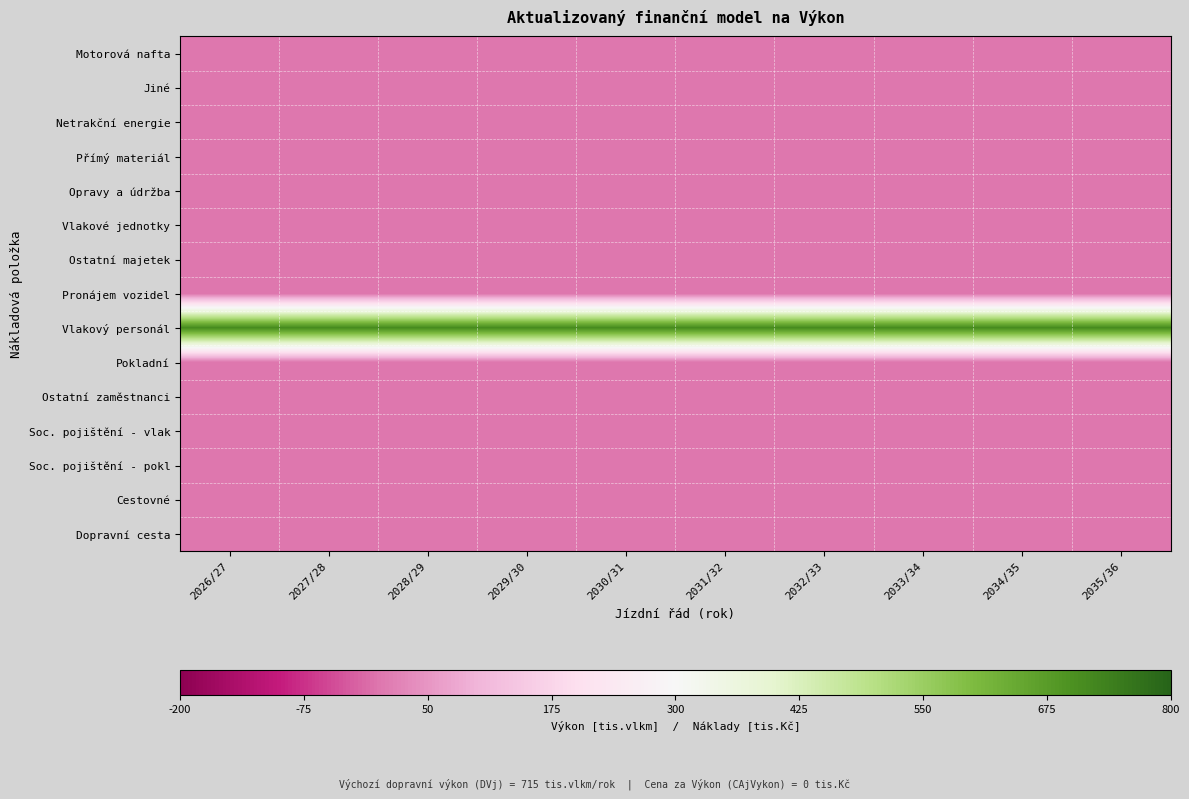

Rank the series by their maximum value, from lowest to highest.

Motorová nafta, Jiné, Netrakční energie, Přímý materiál, Opravy a údržba, Vlakové jednotky, Ostatní majetek, Pronájem vozidel, Pokladní, Ostatní zaměstnanci, Soc. pojištění - vlak, Soc. pojištění - pokl, Cestovné, Dopravní cesta, Vlakový personál